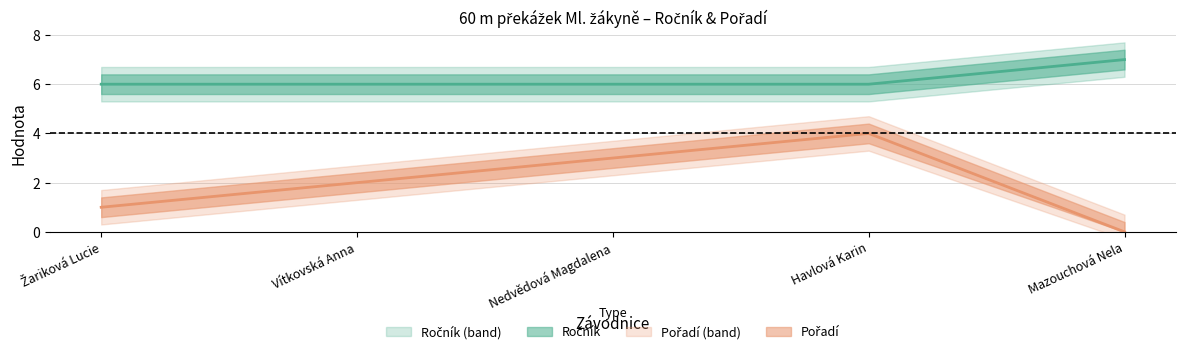

Reading left to right, list all the values displayed in this chart.

Ročník: Žariková Lucie=6	Vítkovská Anna=6	Nedvědová Magdalena=6	Havlová Karin=6	Mazouchová Nela=7
Pořadí: Žariková Lucie=1	Vítkovská Anna=2	Nedvědová Magdalena=3	Havlová Karin=4	Mazouchová Nela=0